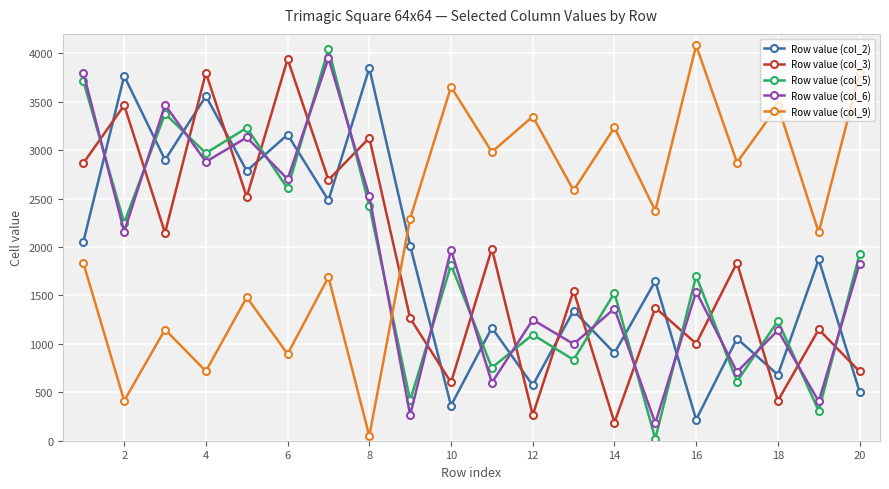

What is the difference between the maximum and minimum values in the Row value (col_6) series?

3767